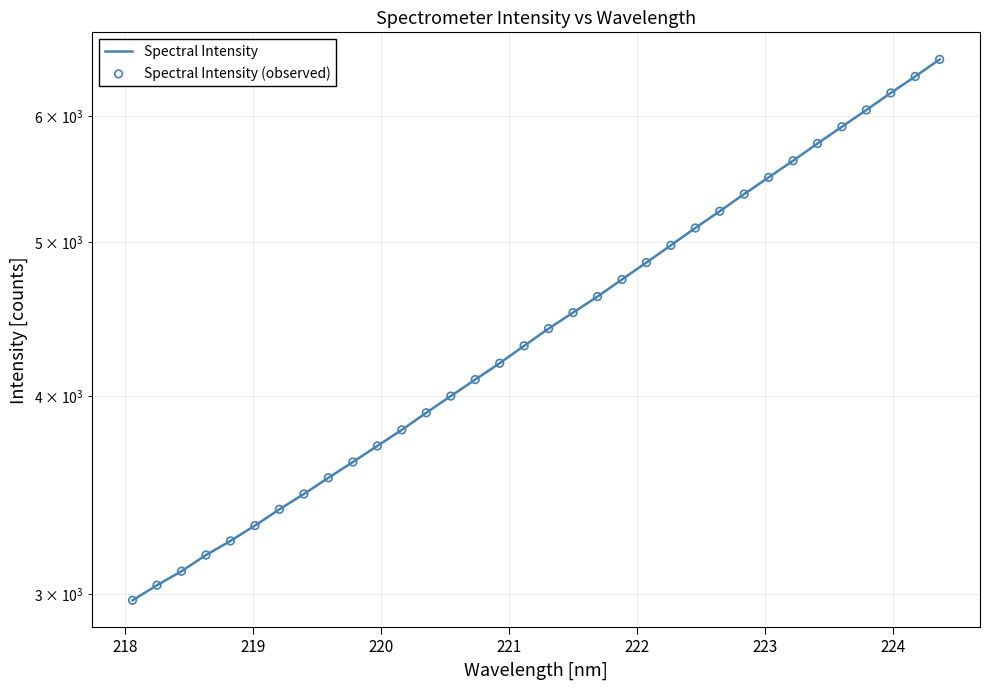

Which series has the largest total across all categories?

Spectral Intensity